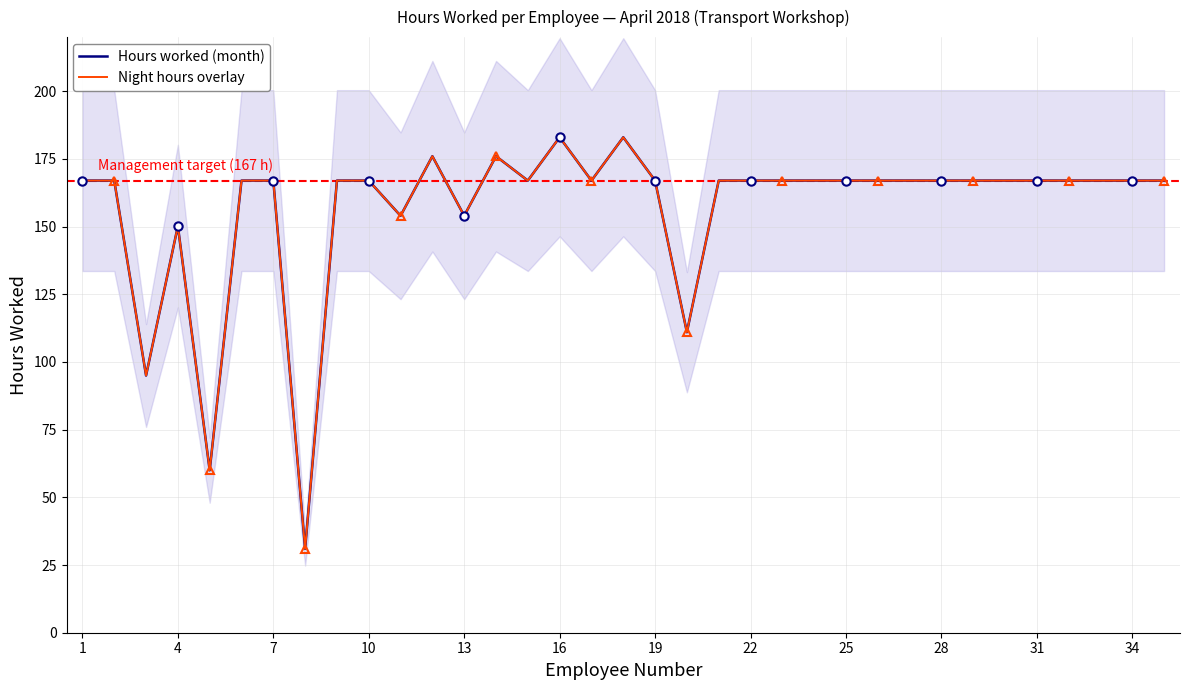

At 22, list the series in order from largest to smallest.

Hours worked (month), Night hours overlay